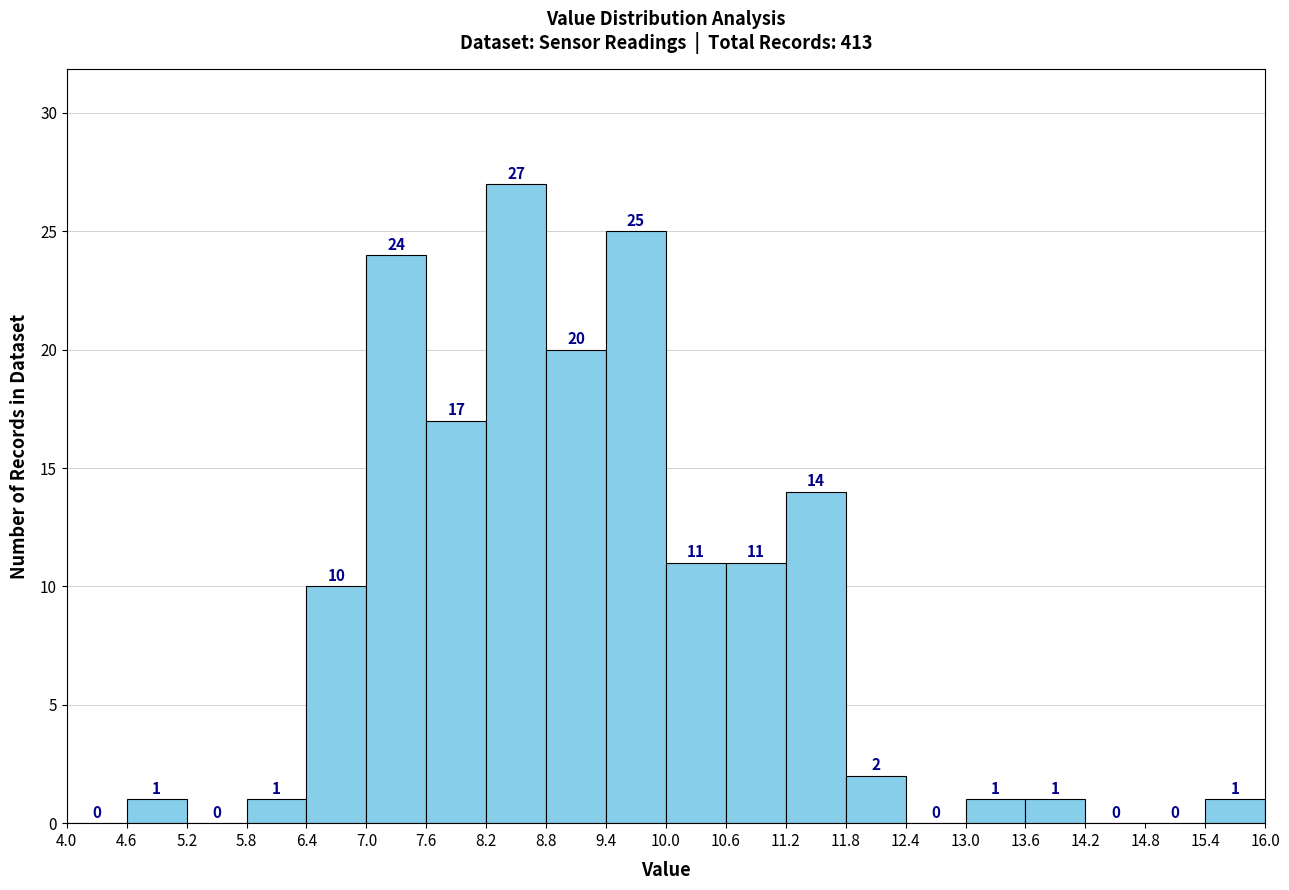

What is the height of the bar covering 5.8 to 6.4 on the x-axis?

1